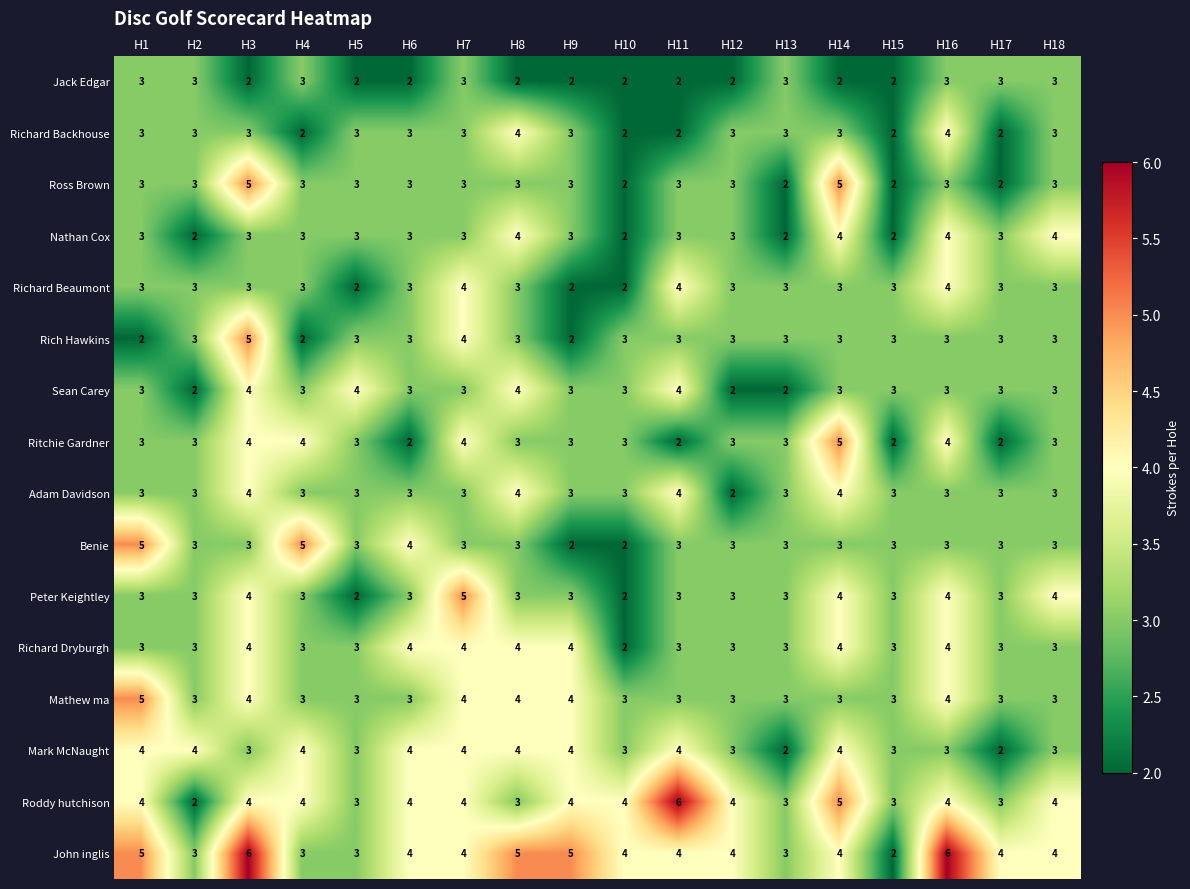

What is the sum of the Rich Hawkins values at H8 and H13?

6